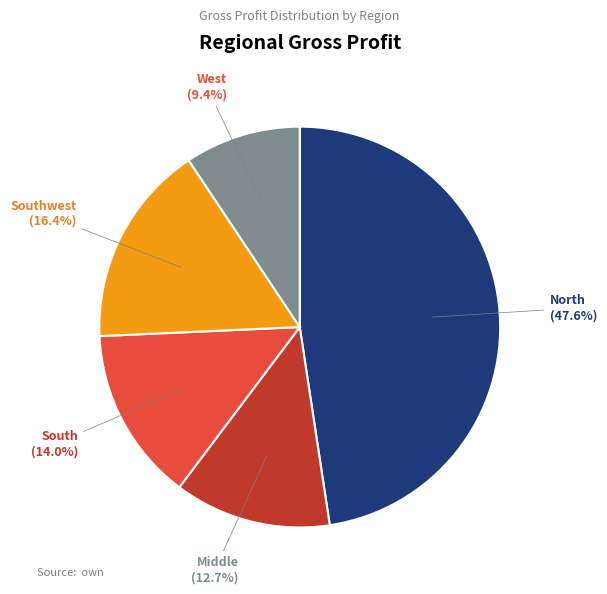

Which category has the biggest portion of the pie?

North